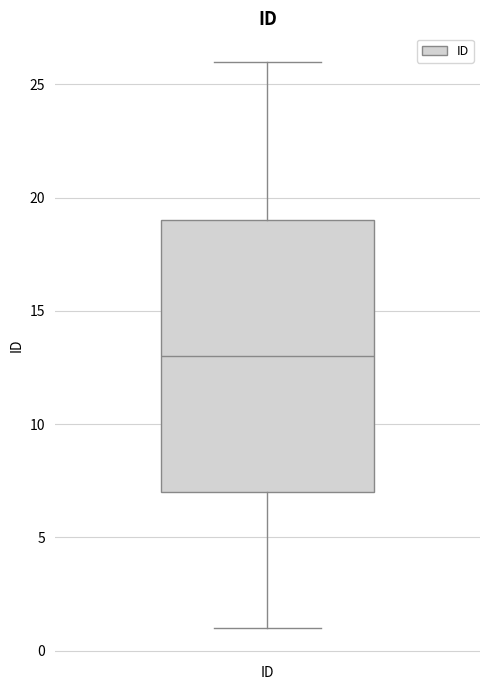

Transcribe this box plot: give where the median line is, the range the box spans, and where the two whiskers end, as read against the y-axis. The values are not printed on the chart, so give them approximately, as read against the axis.

median 13, box 7 to 19, whiskers 1 to 26